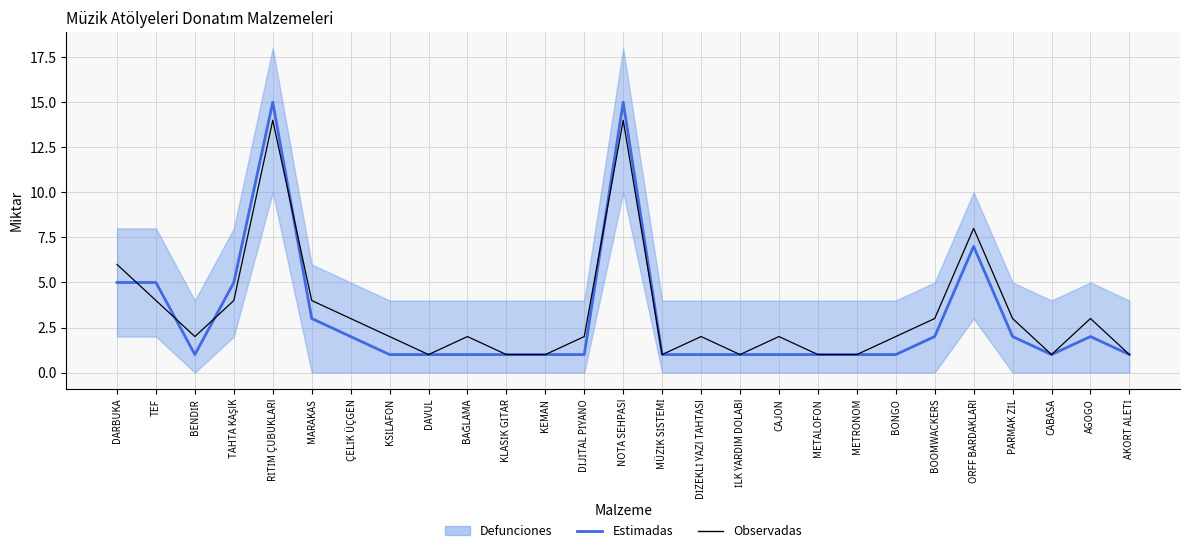

At which label does Estimadas reach its peak?

RİTİM ÇUBUKLARI